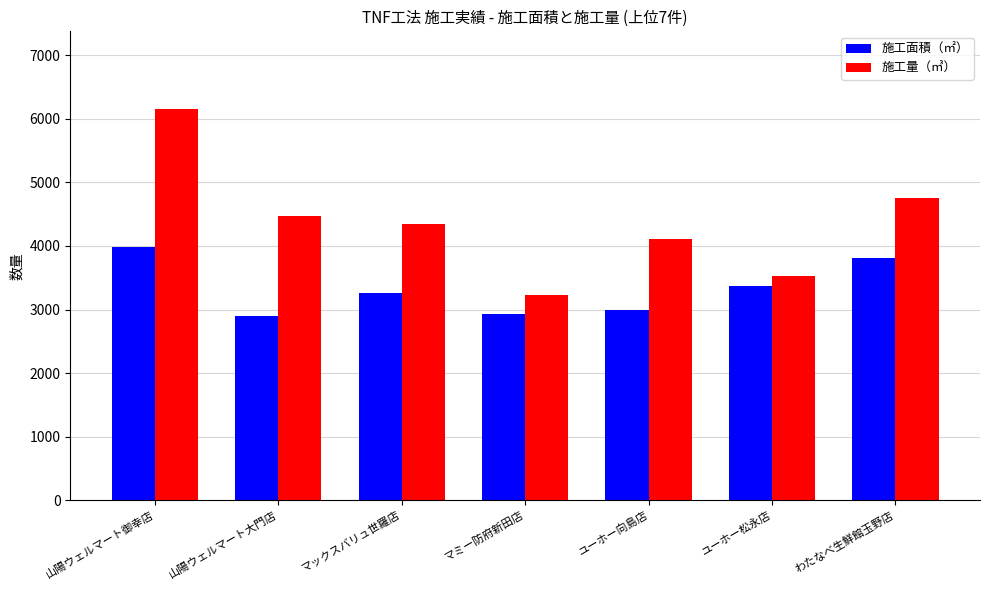

How many series are shown in this chart?

2